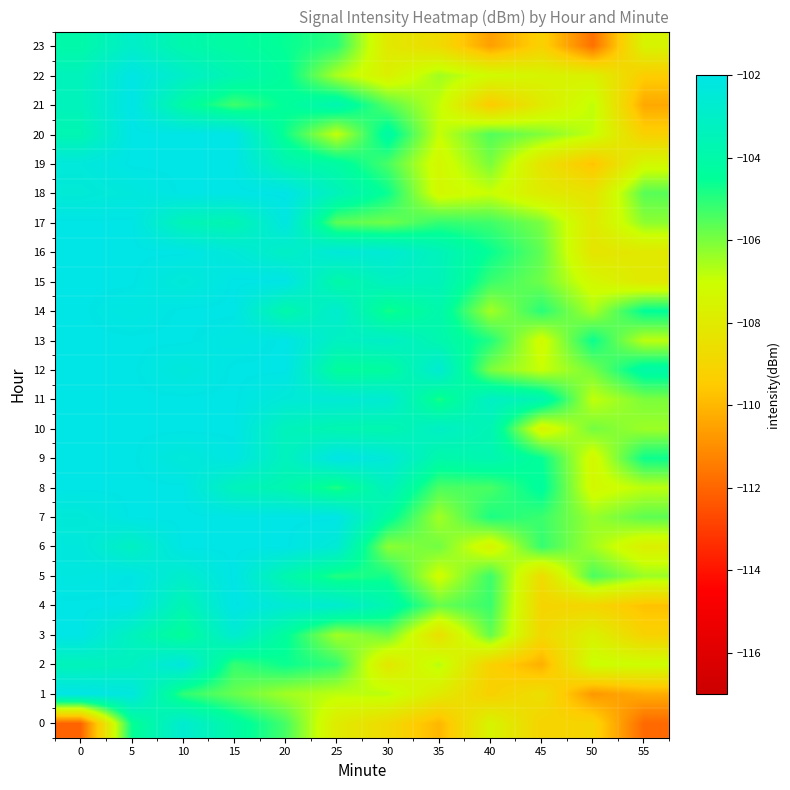

Count the number of data series in this chart.

24